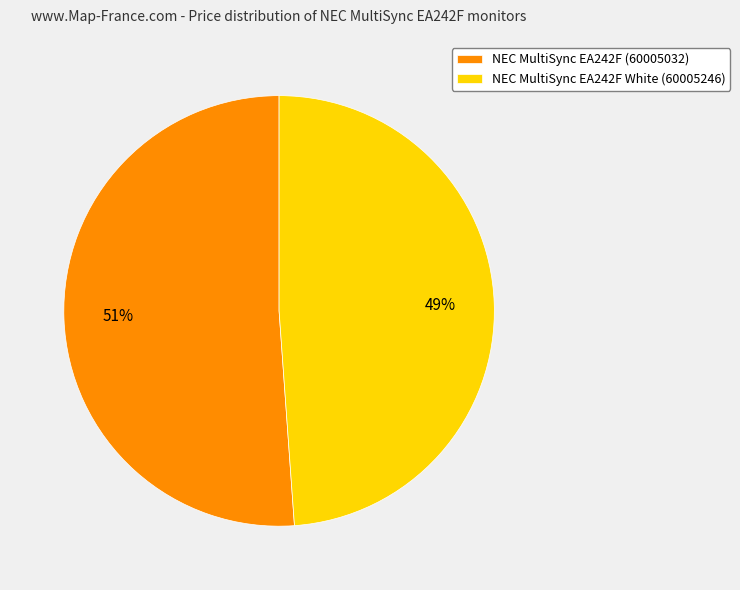

Between NEC MultiSync EA242F (60005032) and NEC MultiSync EA242F White (60005246), which is larger?

NEC MultiSync EA242F (60005032)